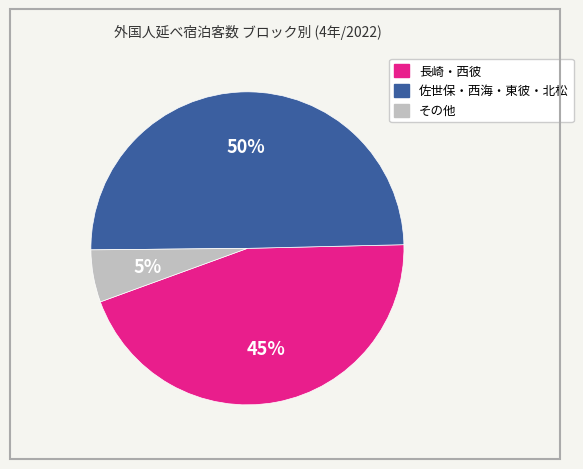

To the nearest percent, what is the average slice percentage?

33%